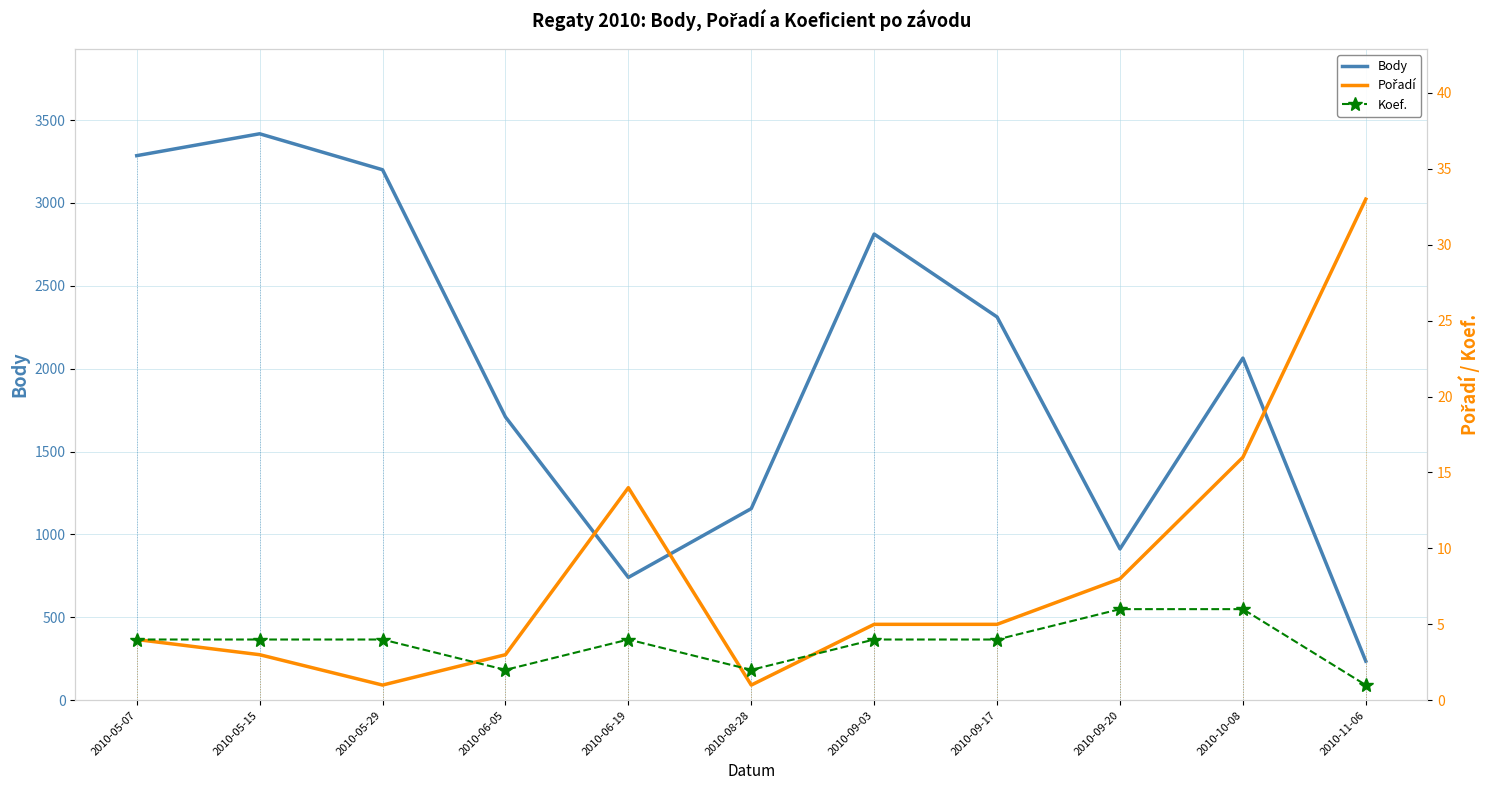

What position from the left is 2010-05-07?

1